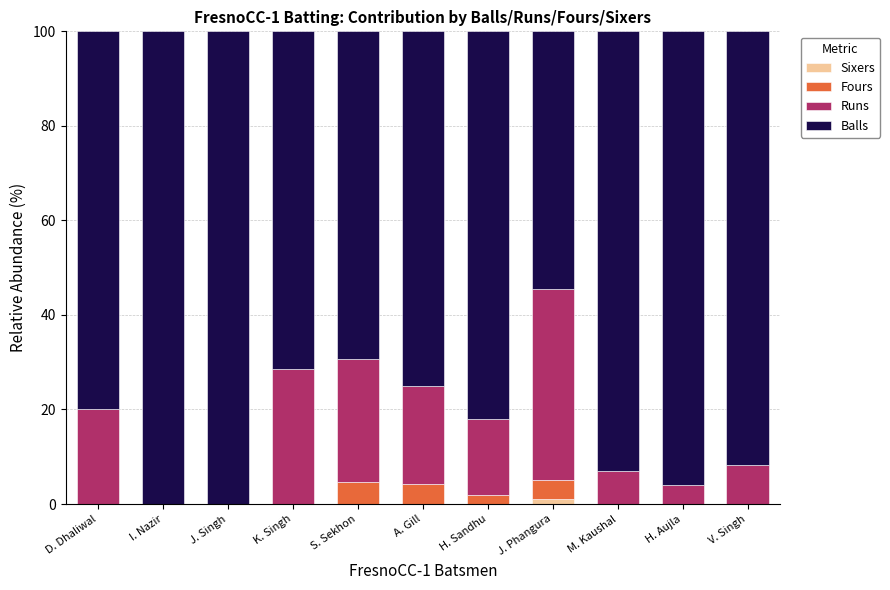

True or false: Sixers has a value of 0.0 at A. Gill.

True